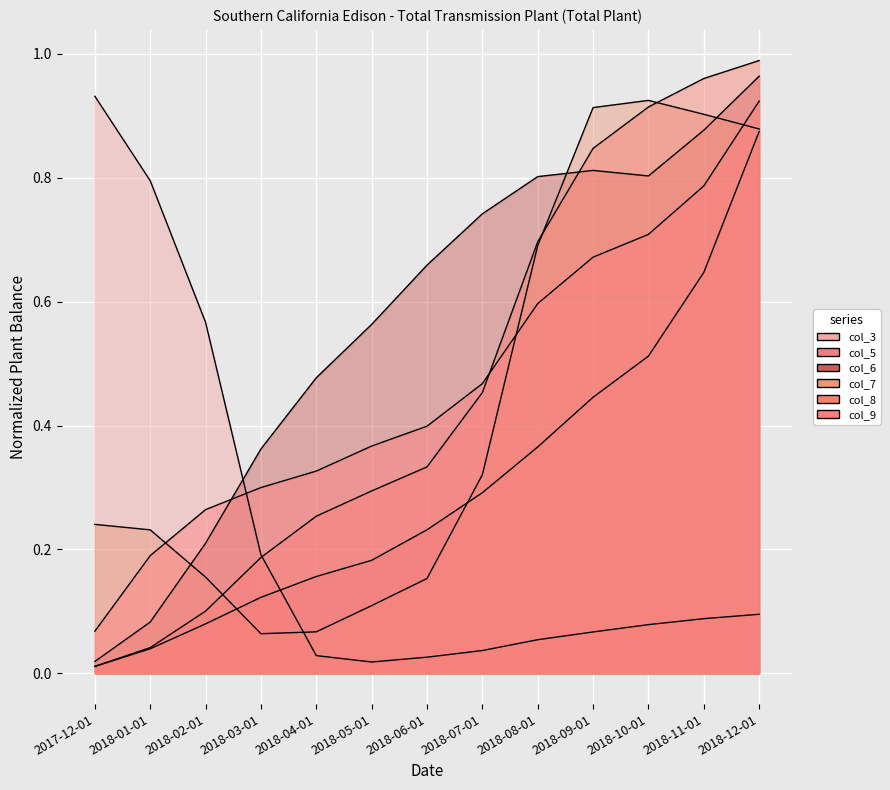

Which series has the largest range (max minus min)?

col_8